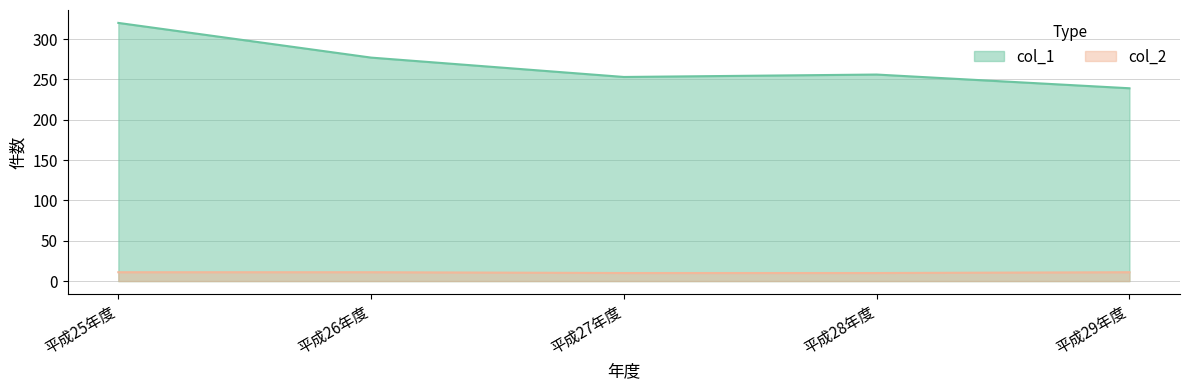

Rank the series by their maximum value, from lowest to highest.

col_2, col_1